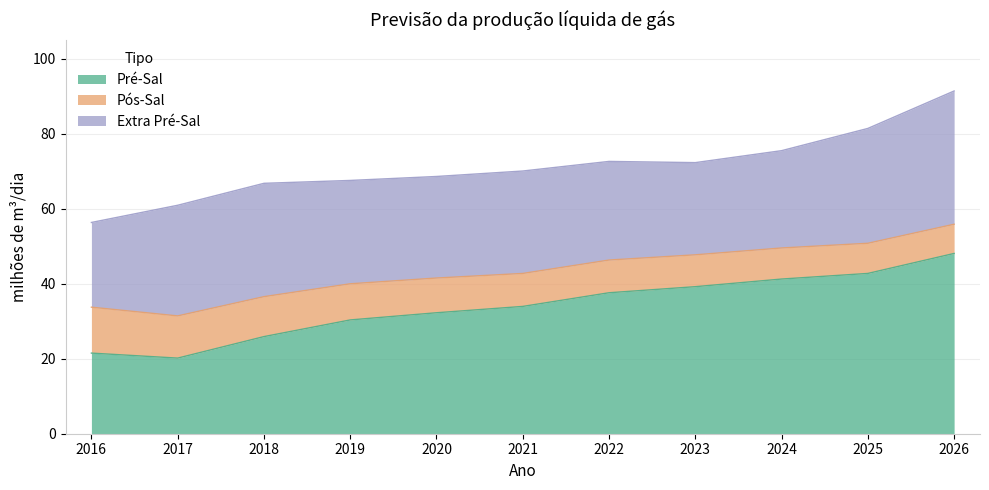

At 2018, list the series in order from largest to smallest.

Extra Pré-Sal, Pré-Sal, Pós-Sal